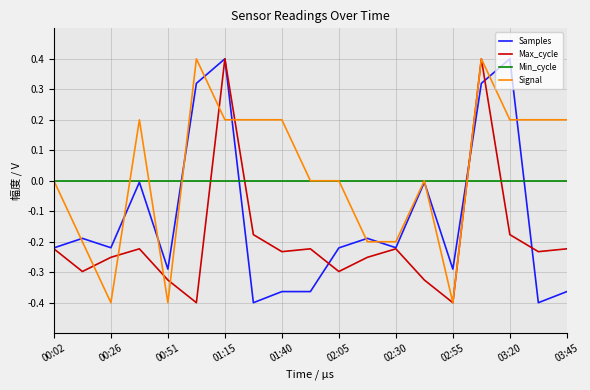

What is the highest value of the Signal series?

0.4